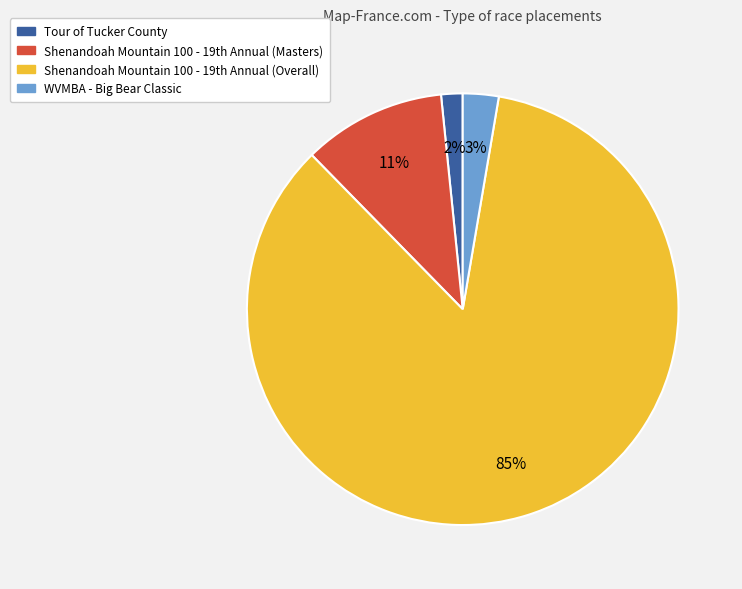

Which has a higher value, Tour of Tucker County or WVMBA - Big Bear Classic?

WVMBA - Big Bear Classic